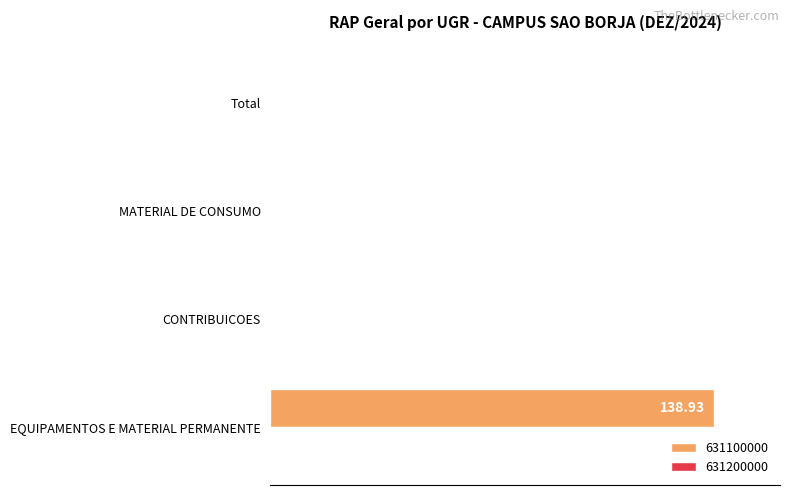

Is it true that the value at CONTRIBUICOES is -42?

False